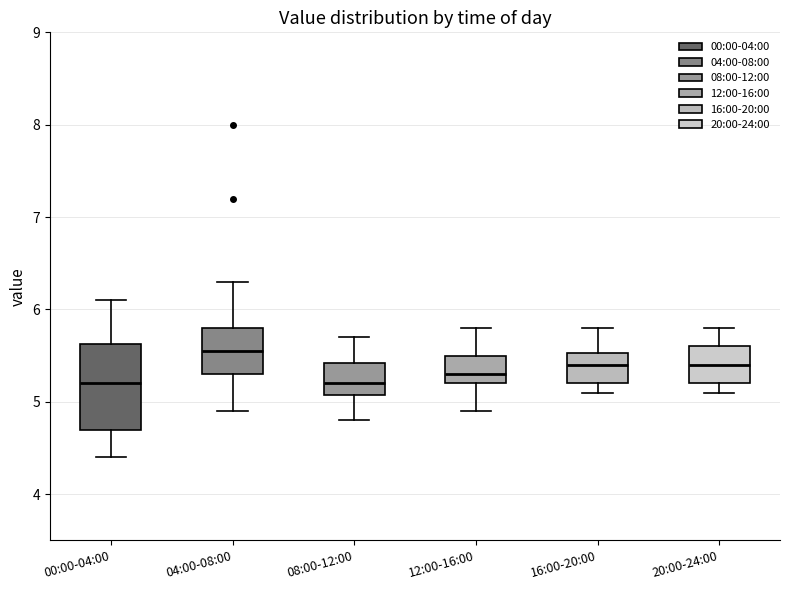

Reading left to right, transcribe this box plot: for each box, give where its median line is, the range the box spans, and where its two whiskers end, as read against the y-axis. The values are not printed on the chart, so give them approximately, as read against the axis.

00:00-04:00: median 5.2, box 4.7 to 5.6, whiskers 4.4 to 6.1
04:00-08:00: median 5.6, box 5.3 to 5.8, whiskers 4.9 to 6.3
08:00-12:00: median 5.2, box 5.1 to 5.4, whiskers 4.8 to 5.7
12:00-16:00: median 5.3, box 5.2 to 5.5, whiskers 4.9 to 5.8
16:00-20:00: median 5.4, box 5.2 to 5.5, whiskers 5.1 to 5.8
20:00-24:00: median 5.4, box 5.2 to 5.6, whiskers 5.1 to 5.8